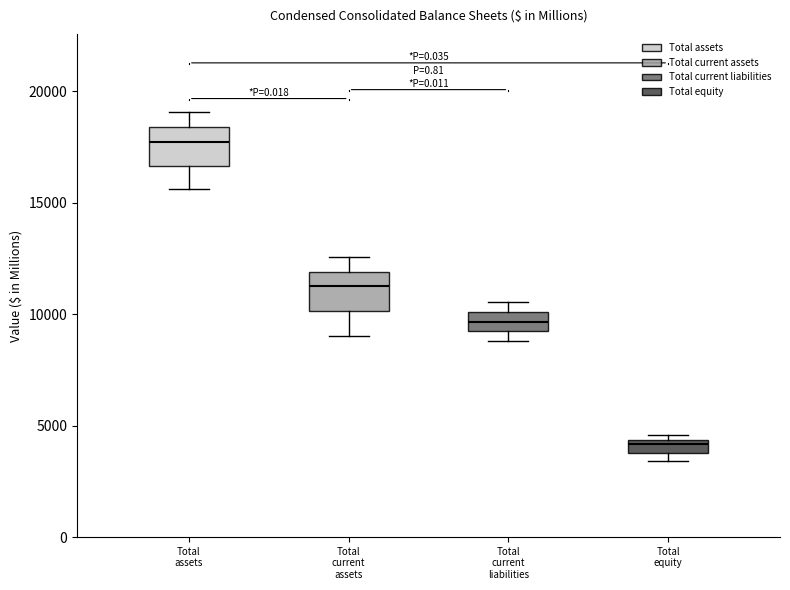

Which box's median line is the lowest?

Total equity